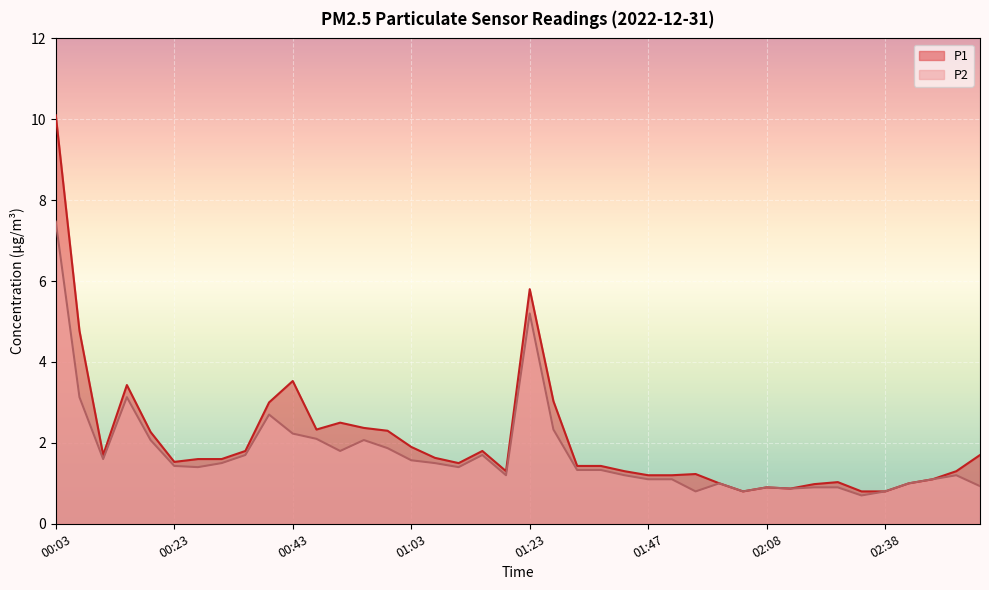

List the labels in order of P2 value, largest first.

00:03, 01:23, 00:07, 00:15, 00:39, 01:27, 00:43, 00:47, 00:19, 00:55, 00:59, 00:51, 00:35, 01:15, 00:11, 01:03, 00:31, 01:07, 00:23, 00:27, 01:11, 01:31, 01:35, 01:19, 01:39, 03:03, 01:47, 01:52, 02:59, 02:00, 02:42, 03:07, 02:08, 02:16, 02:21, 02:12, 01:56, 02:04, 02:38, 02:30